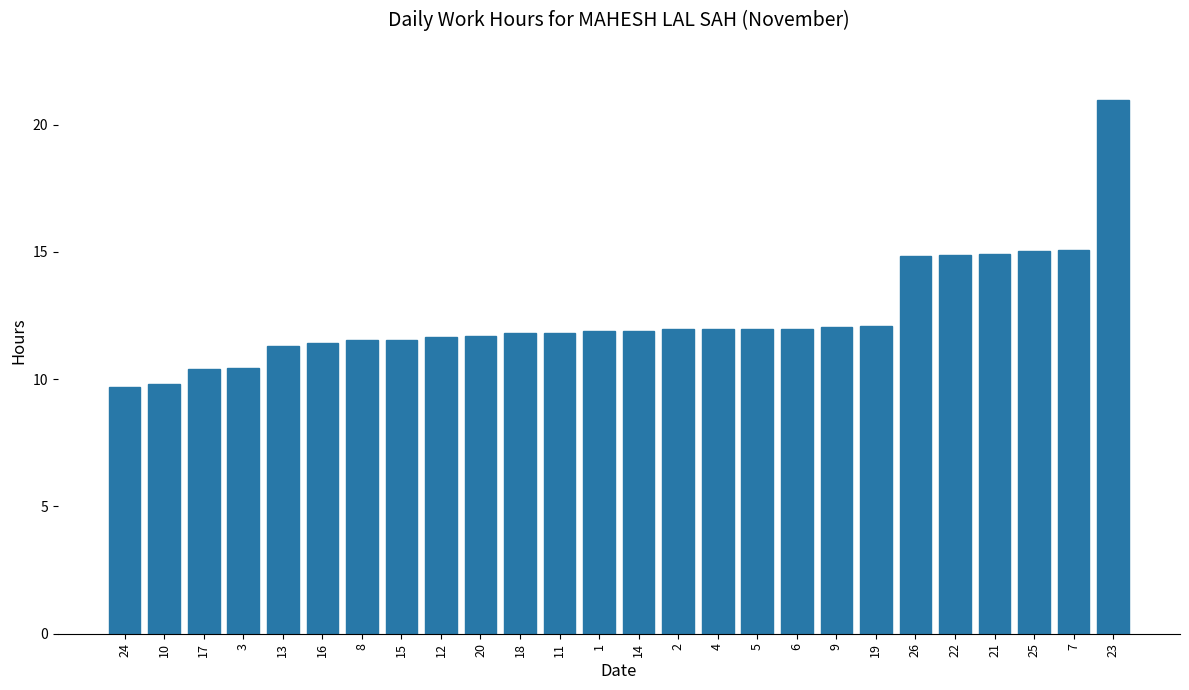

True or false: the data shows 18.6 at 3.

False